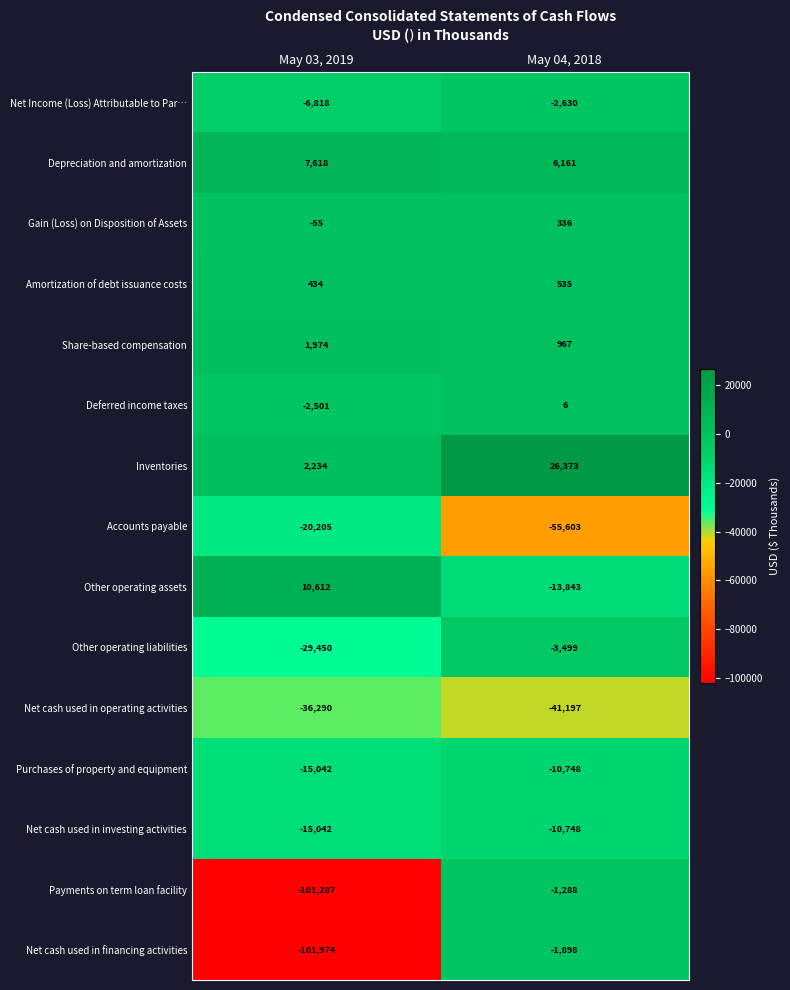

What is the spread (max minus min) of values at May 04, 2018?

81976